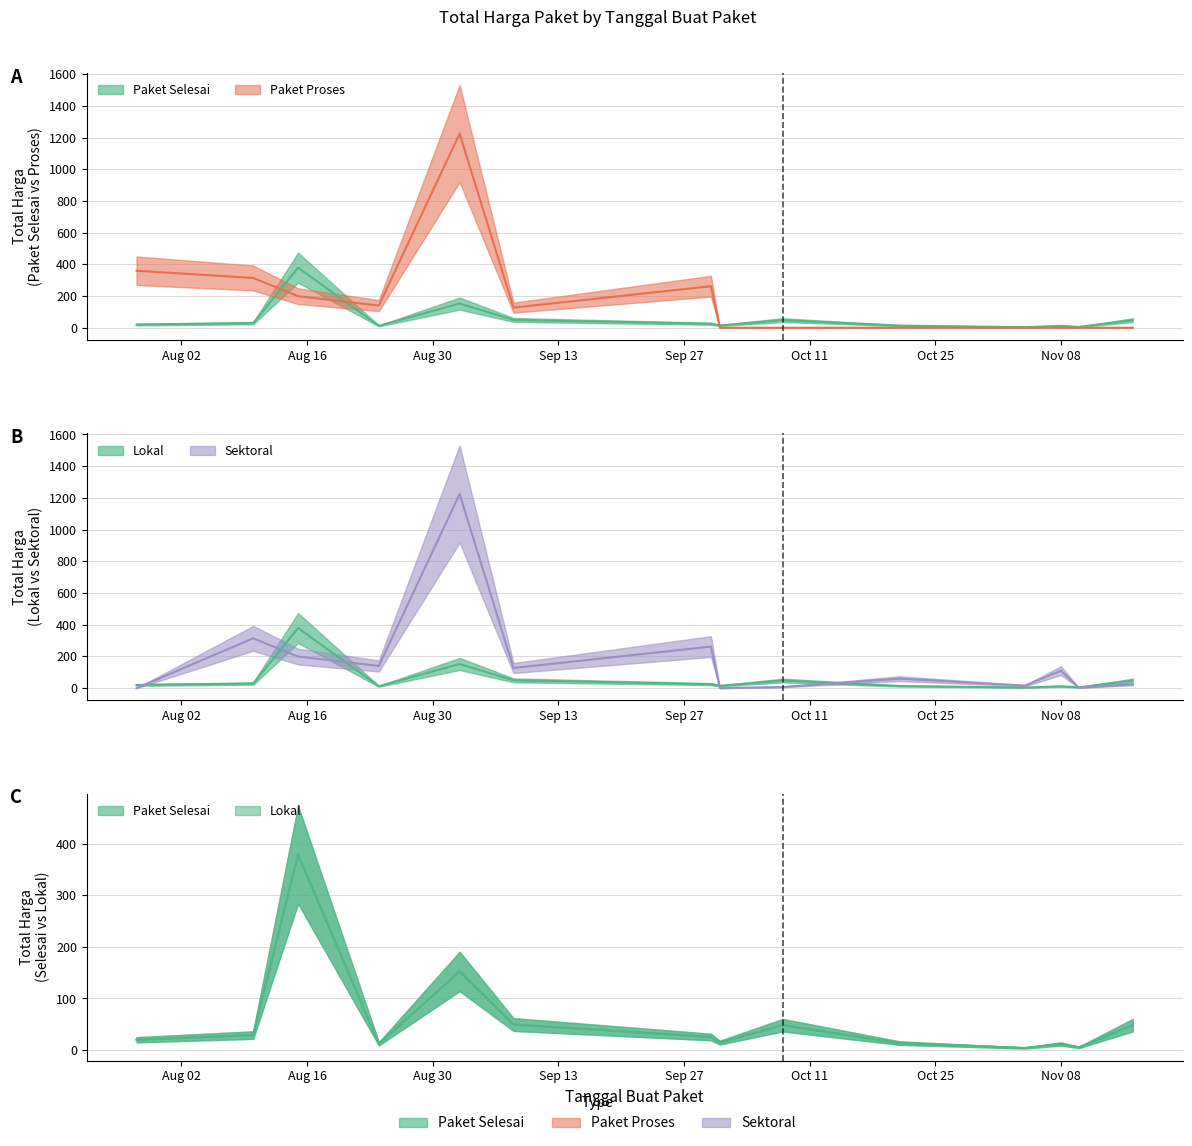

Where is the first local minimum for Paket Selesai?

2022-08-24